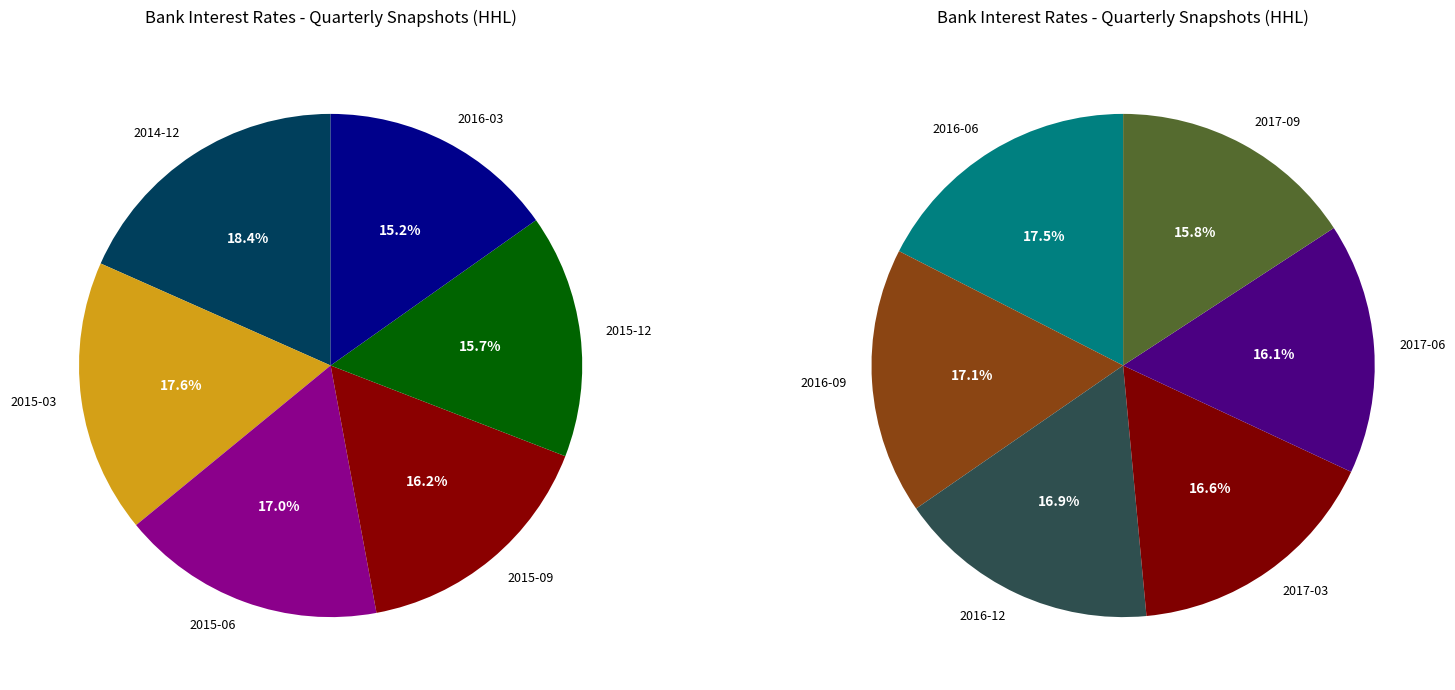

Is there any slice that represents more than half of the pie?

No